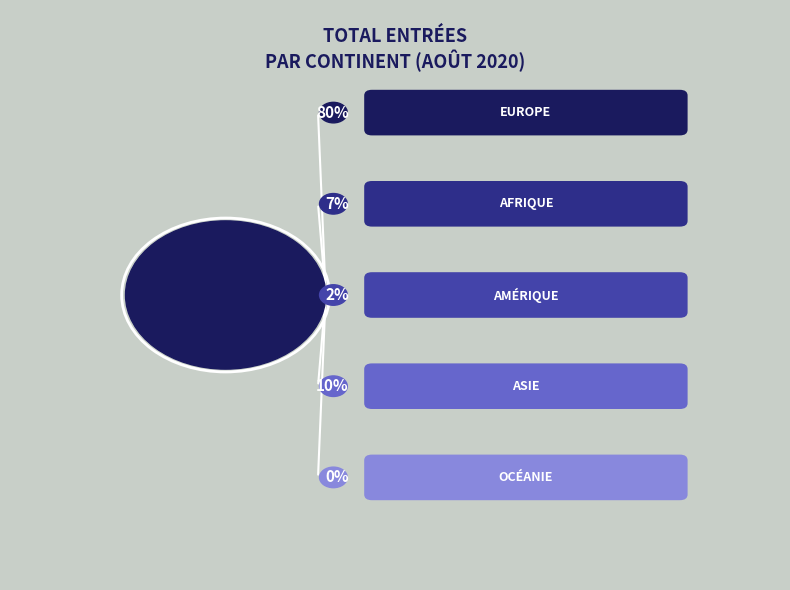

To the nearest percent, what is the combined percentage of Océanie and Afrique?

7%